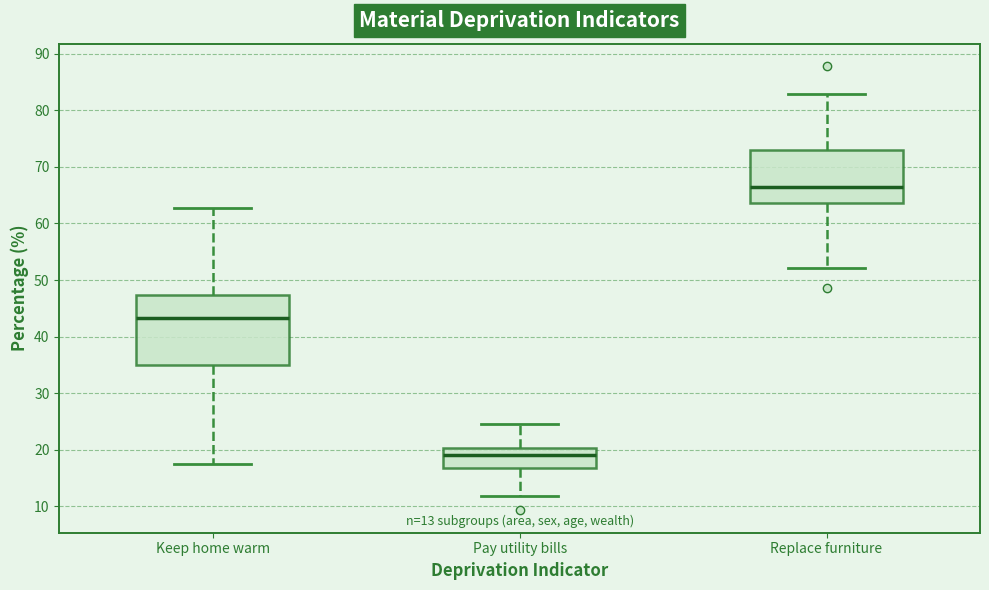

Which box has the highest median line?

Replace furniture